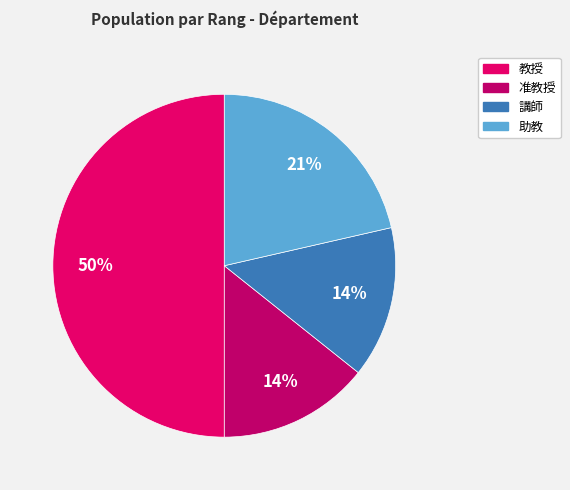

To the nearest percent, what percentage of the pie is 講師?

14%